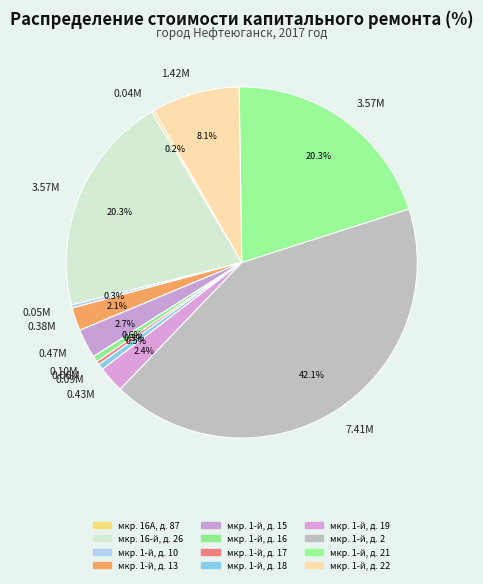

Which slice is the smallest?

мкр. 16А, д. 87